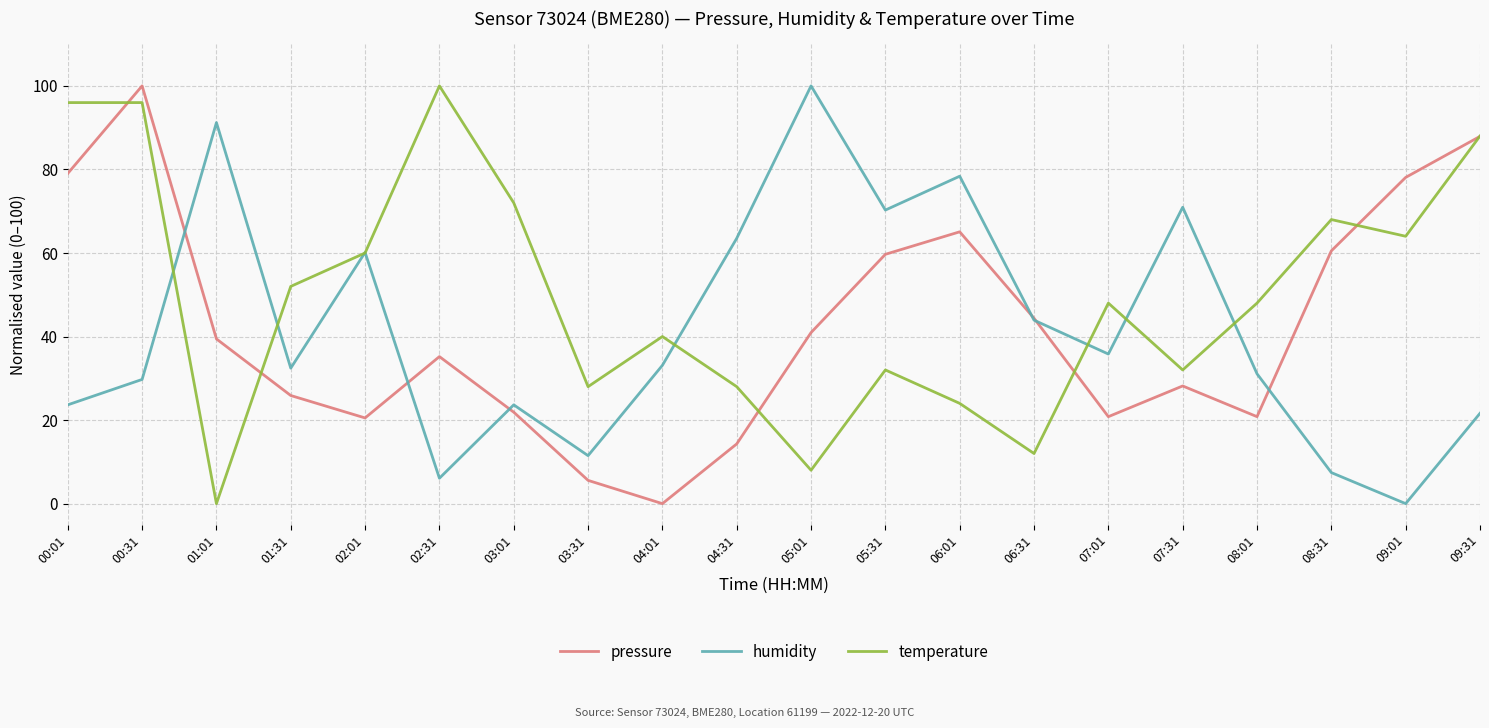

How many categories are shown in the chart?

20